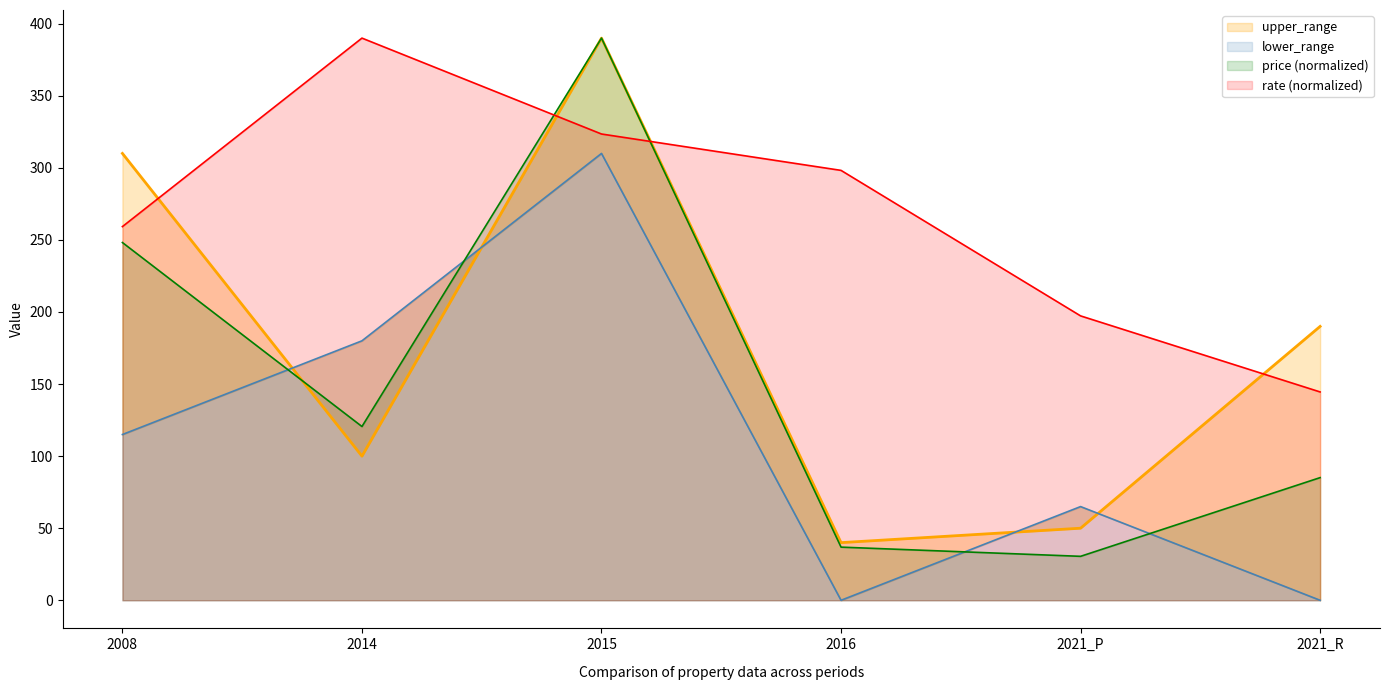

Where does the upper_range series first go above 190?

2008